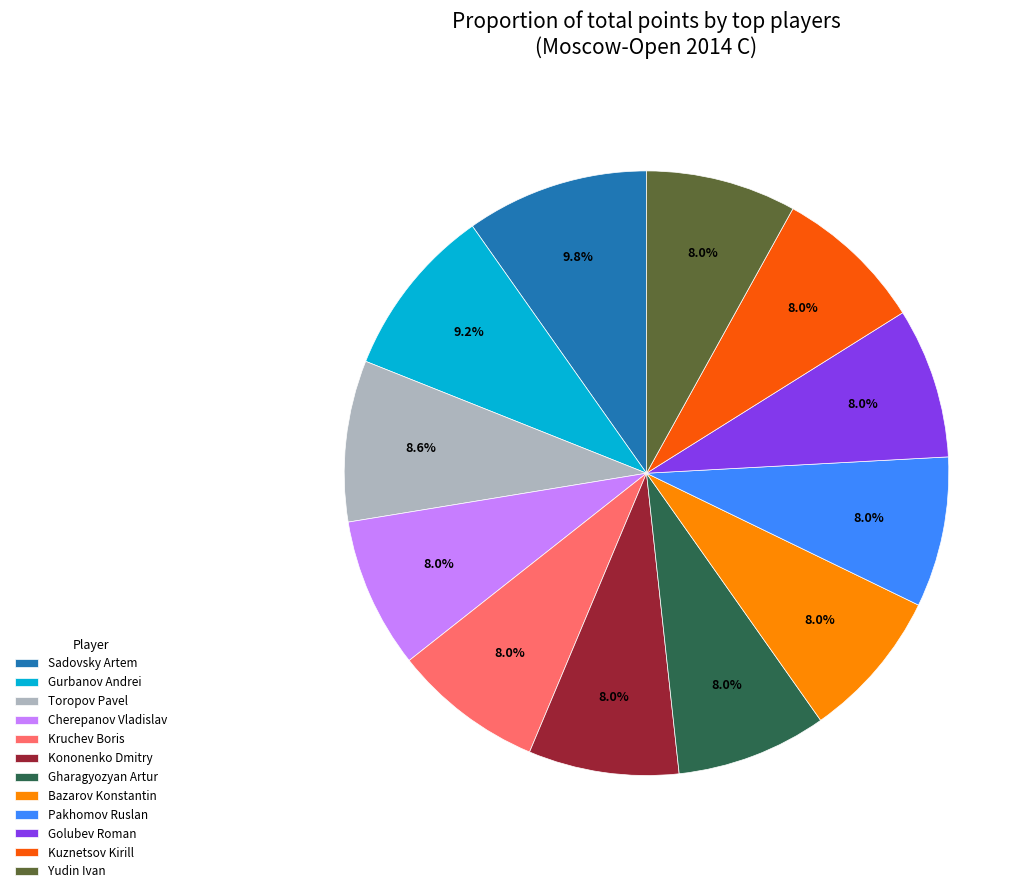

Is the sum of Toropov Pavel and Gharagyozyan Artur greater than half?

No